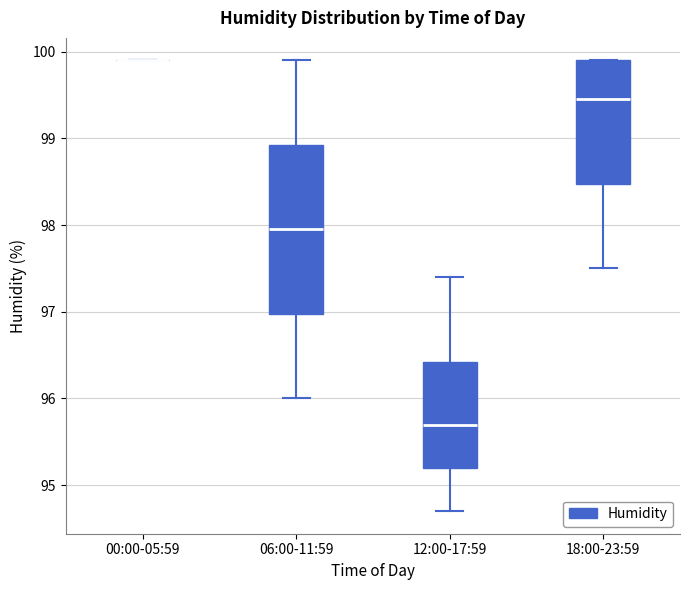

Reading left to right, transcribe this box plot: for each box, give where its median line is, the range the box spans, and where its two whiskers end, as read against the y-axis. The values are not printed on the chart, so give them approximately, as read against the axis.

00:00-05:59: box collapsed to a line at 99.9, whiskers 99.9 to 99.9
06:00-11:59: median 98.0, box 97.0 to 98.9, whiskers 96.0 to 99.9
12:00-17:59: median 95.7, box 95.2 to 96.4, whiskers 94.7 to 97.4
18:00-23:59: median 99.5, box 98.5 to 99.9, whiskers 97.5 to 99.9